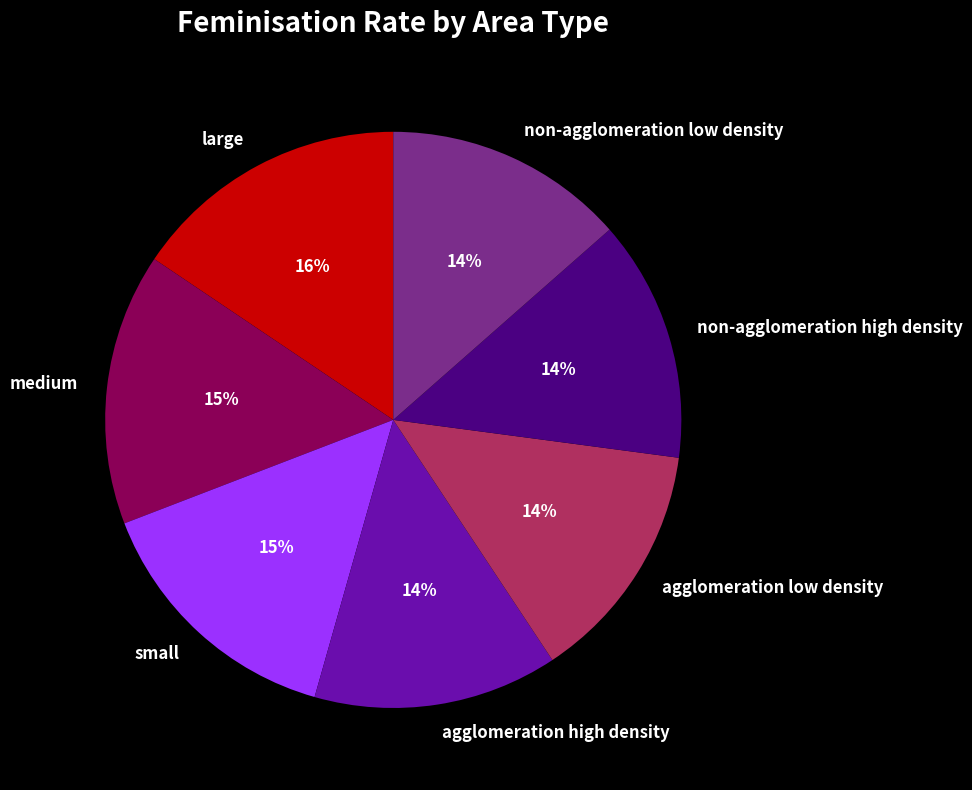

What is the ratio of the value at non-agglomeration low density to the value at agglomeration low density?

1.0